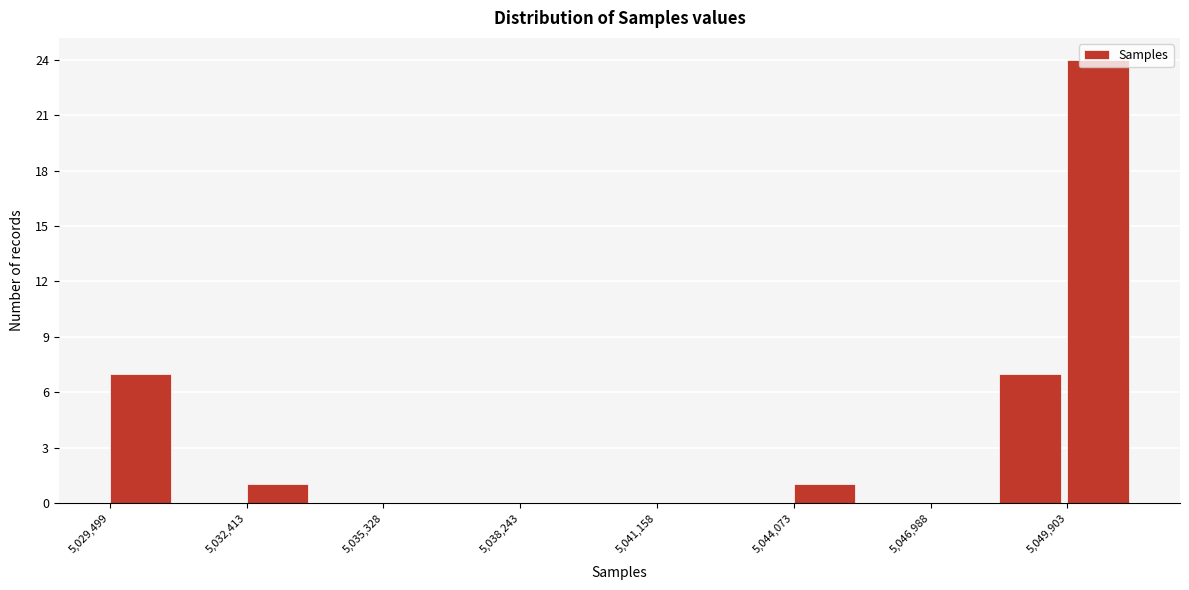

Around what value on the x-axis is the tallest bar? Give the approximate position of its centre, as read against the axis.

5050500